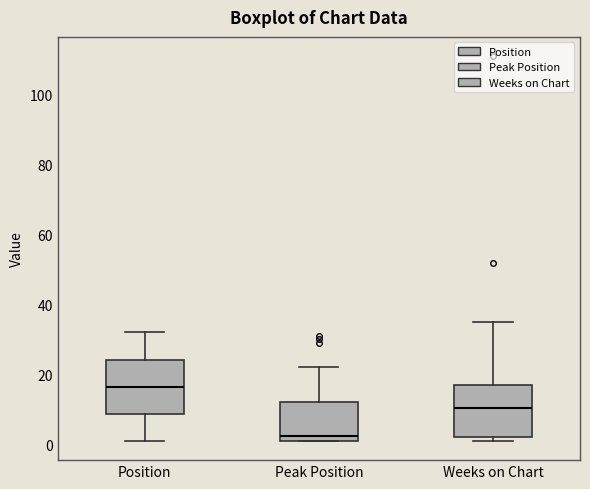

Reading left to right, transcribe this box plot: for each box, give where its median line is, the range the box spans, and where its two whiskers end, as read against the y-axis. The values are not printed on the chart, so give them approximately, as read against the axis.

Position: median 16, box 8 to 24, whiskers 2 to 32
Peak Position: median 2 (just above the box's lower edge), box 2 to 12, whiskers 2 to 22
Weeks on Chart: median 10, box 2 to 18, whiskers 2 (just below the box's lower edge) to 36